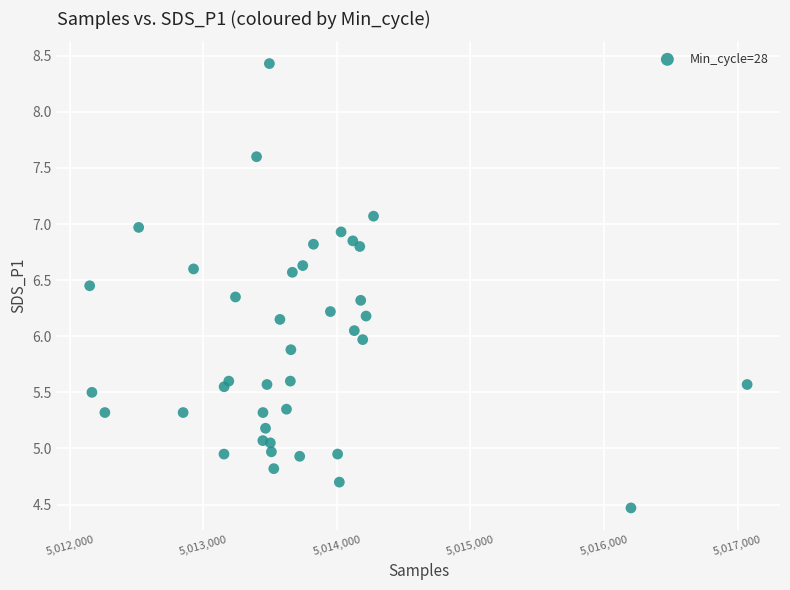

What is the range of Y values (max minus min)?

4.0